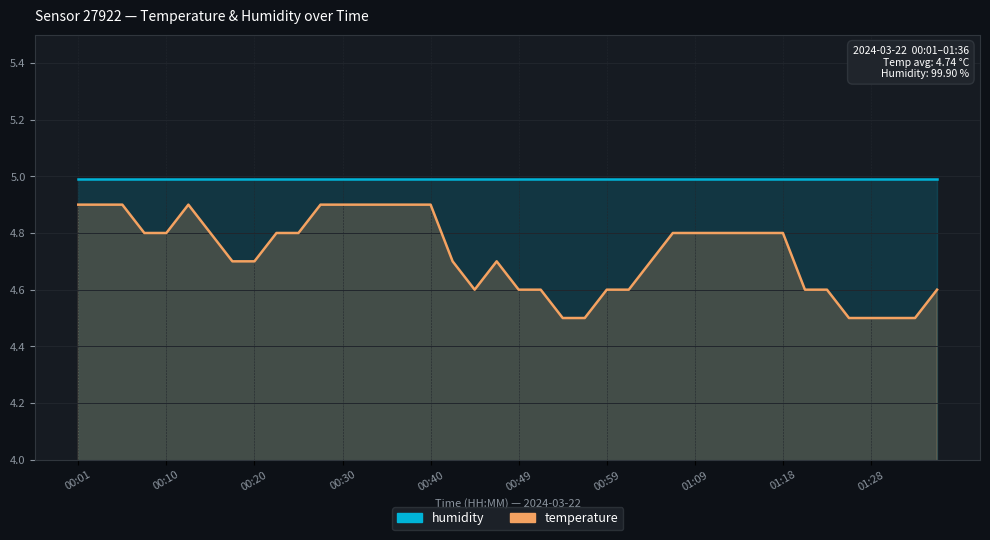

Count the values in the range 4 to 5.

40